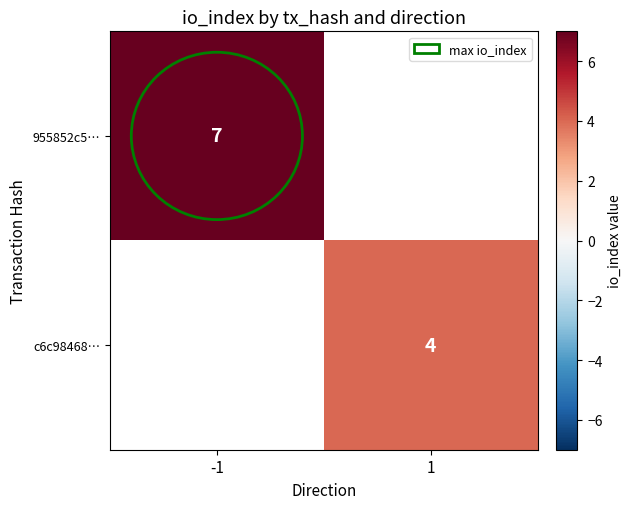

The value of c6c98468… at 1 is 4. True or false?

True